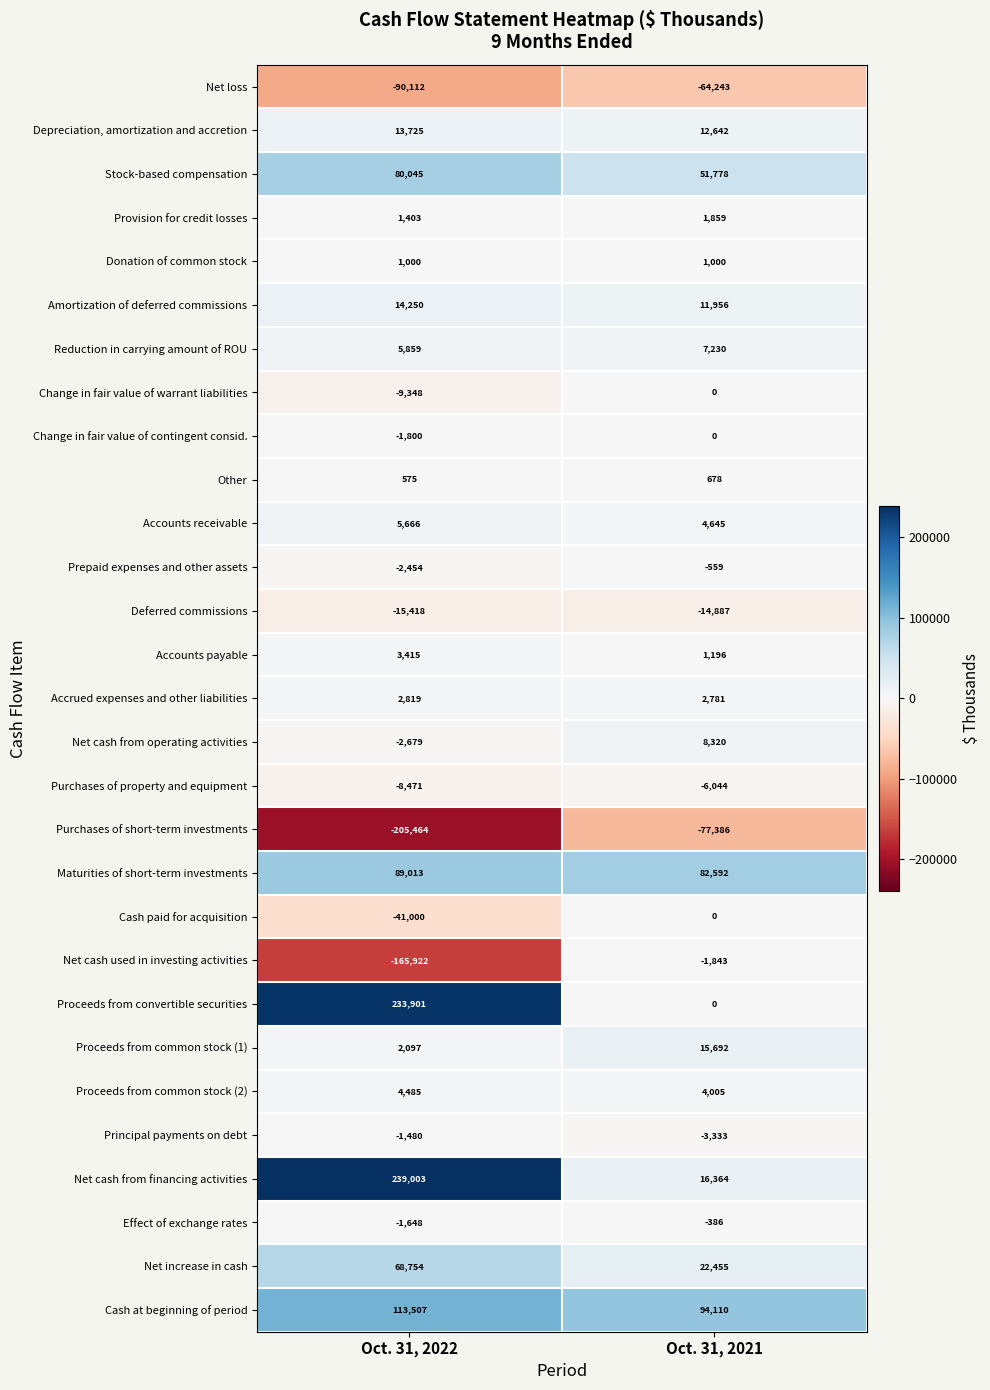

What is the approximate value of Reduction in carrying amount of ROU at Oct. 31, 2022, to the nearest 10?

5860